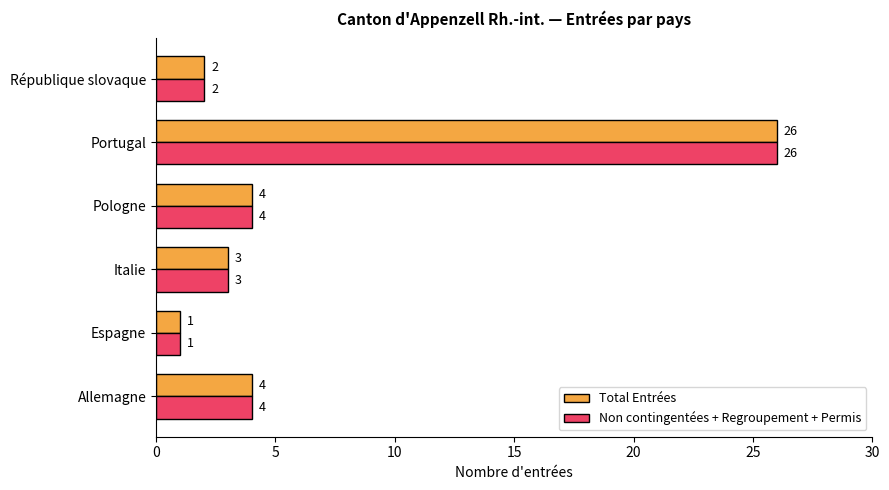

Is the value of Non contingentées + Regroupement + Permis at Espagne greater than the value of Total Entrées at République slovaque?

No